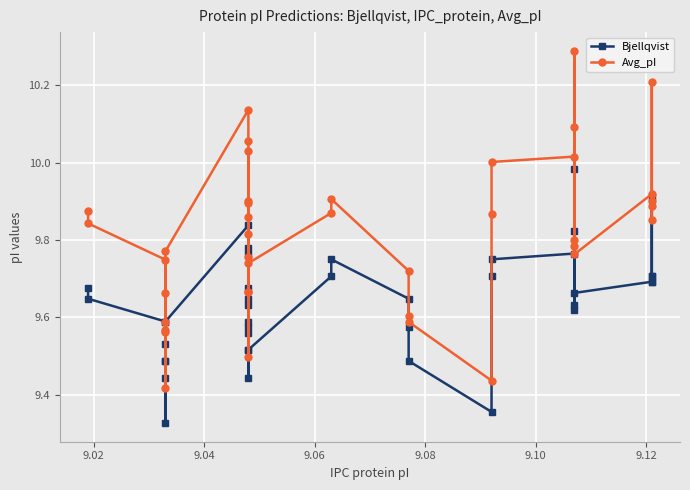

True or false: Avg_pI and Bjellqvist cross at least once.

False